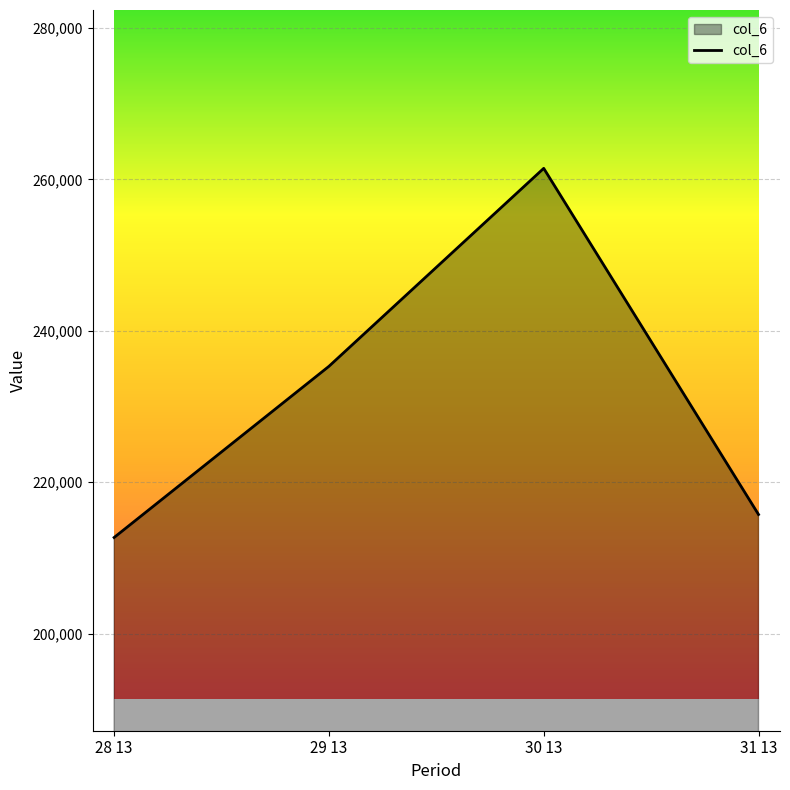

Which label corresponds to the smallest value in the chart?

28 13